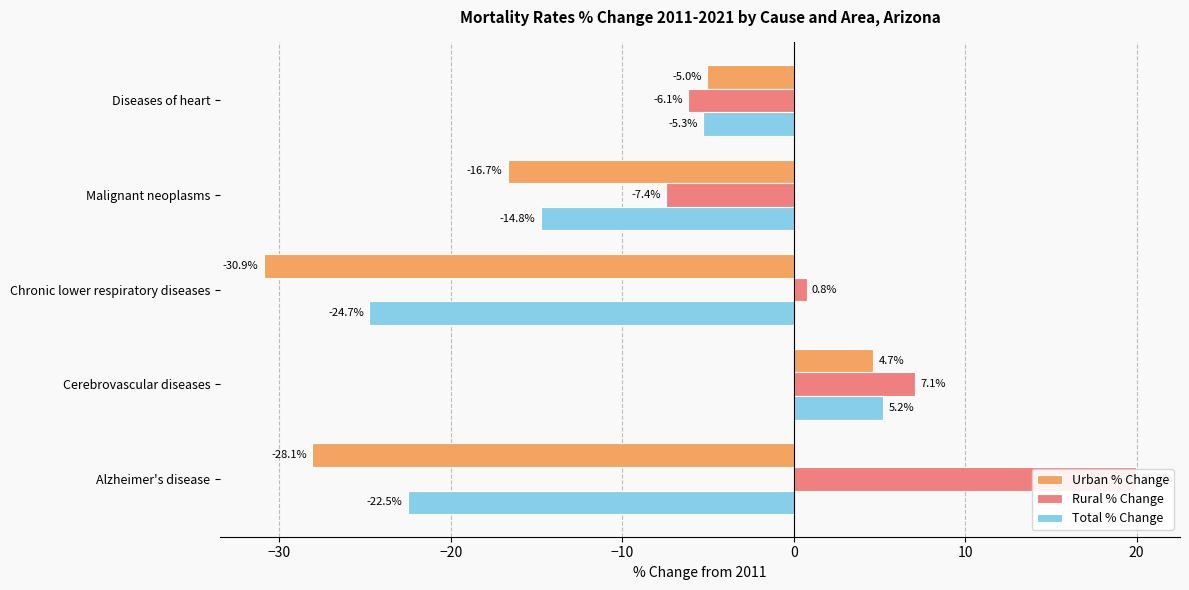

How many data points in Urban % Change are less than -16?

3